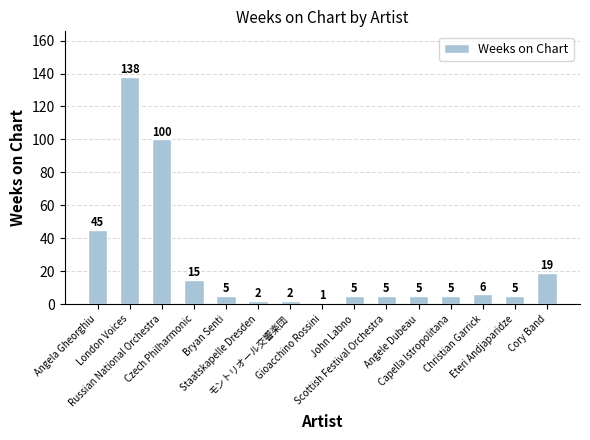

What is the value of the 6th bar from the left?

2